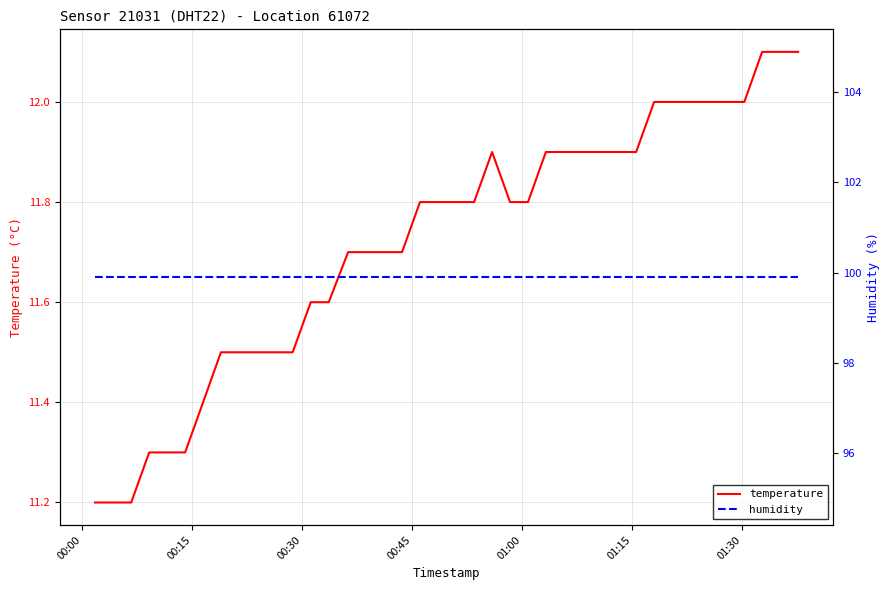

What is the maximum value for temperature?

12.1